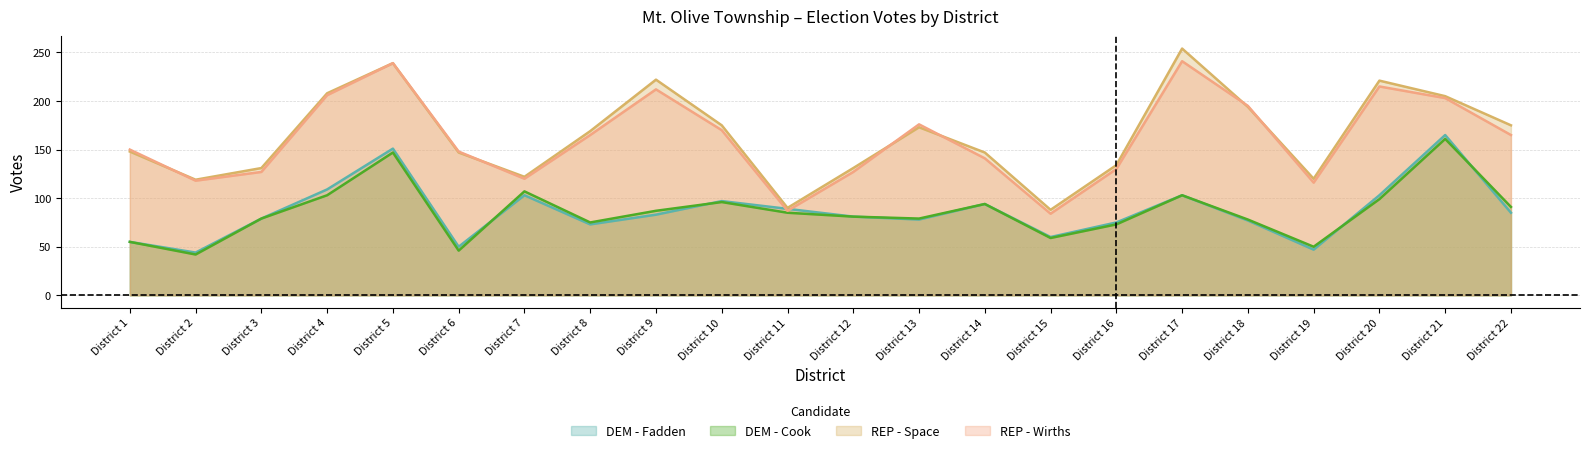

Count the number of data series in this chart.

4